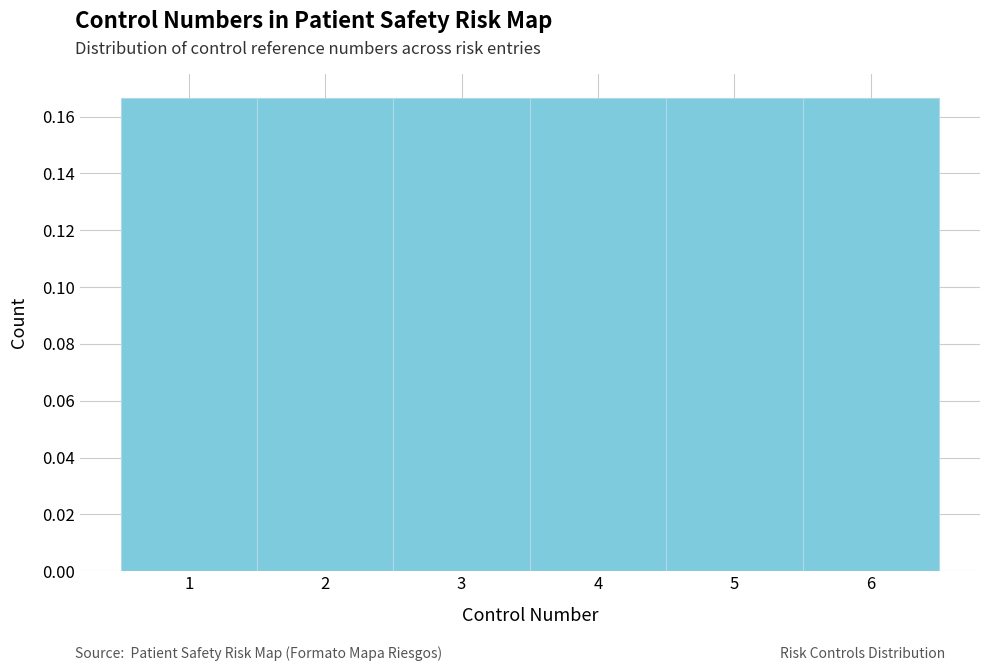

What is the height of the bar covering 0.5 to 1.5 on the x-axis? The values are not printed on the chart, so give them approximately, as read against the axis.

0.166